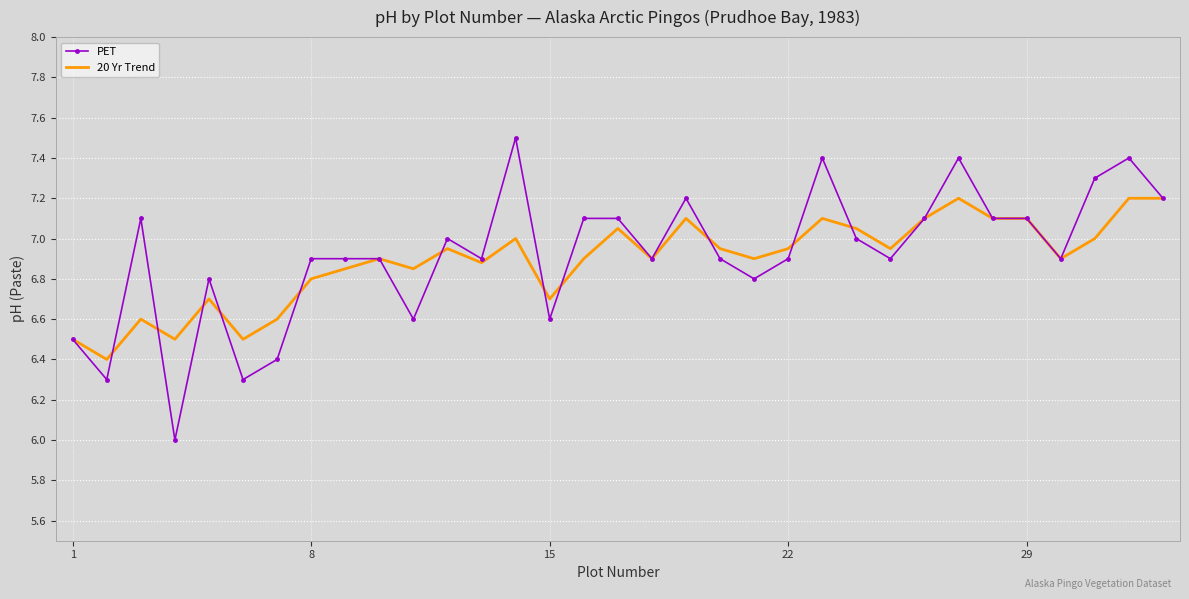

Which series has the widest spread of values?

PET